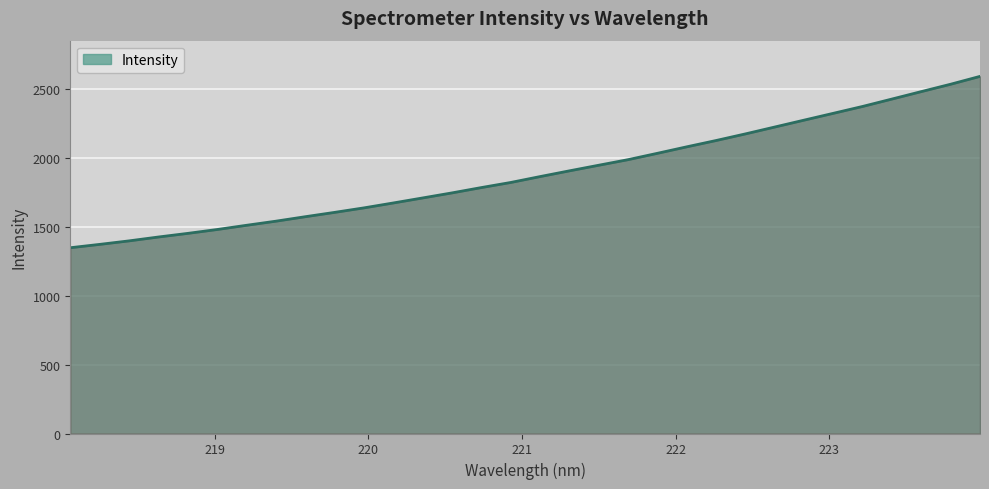

What is the difference between the maximum and minimum values?

1241.7